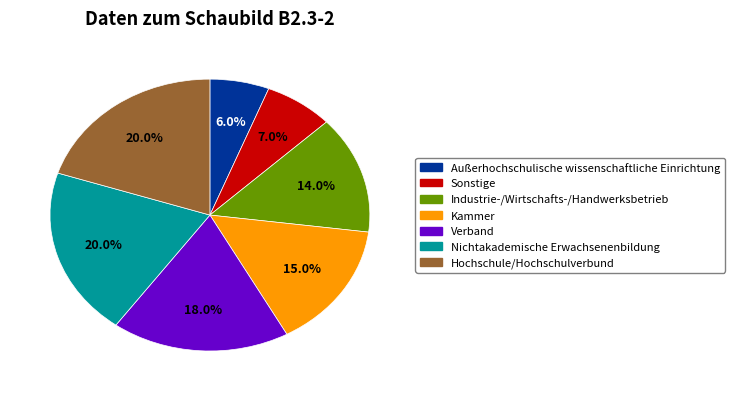

Approximately how many times larger is the value at Industrie-/Wirtschafts-/Handwerksbetrieb compared to Hochschule/Hochschulverbund?

0.7